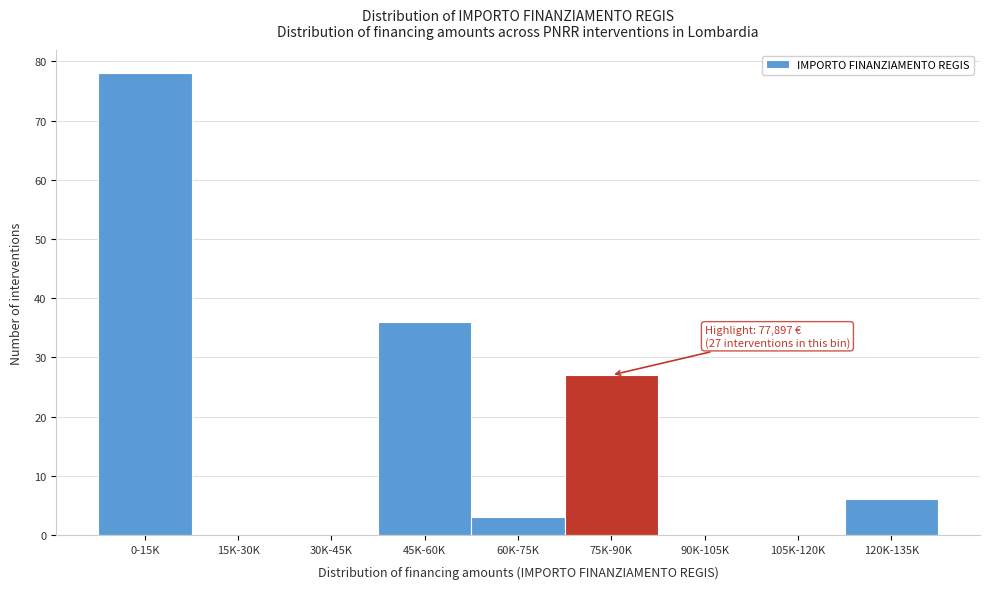

Reading left to right, what are all the values shown in this chart?

0-15K=78	15K-30K=0	30K-45K=0	45K-60K=36	60K-75K=3	75K-90K=27	90K-105K=0	105K-120K=0	120K-135K=6